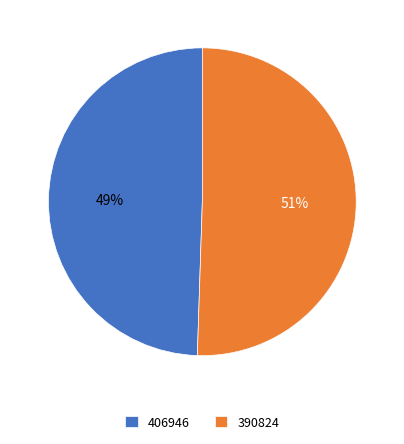

Rank the categories by value from highest to lowest.

390824, 406946